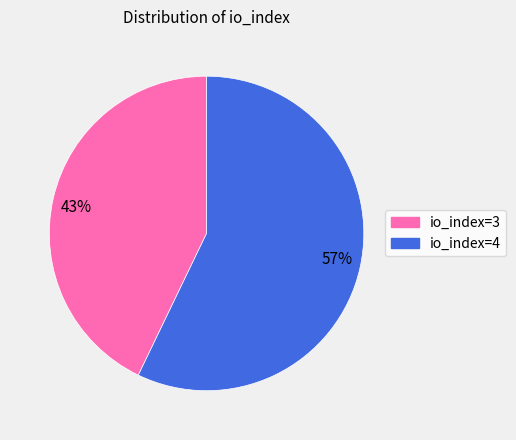

What percentage is the 43% slice, to the nearest percent?

43%